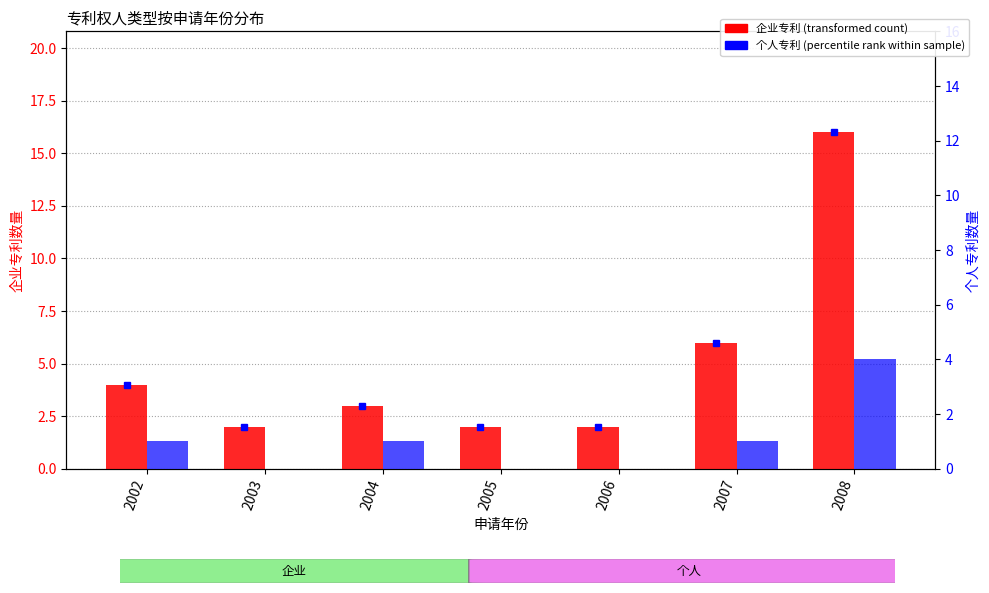

The value of 个人 at 2006 is -3. True or false?

False